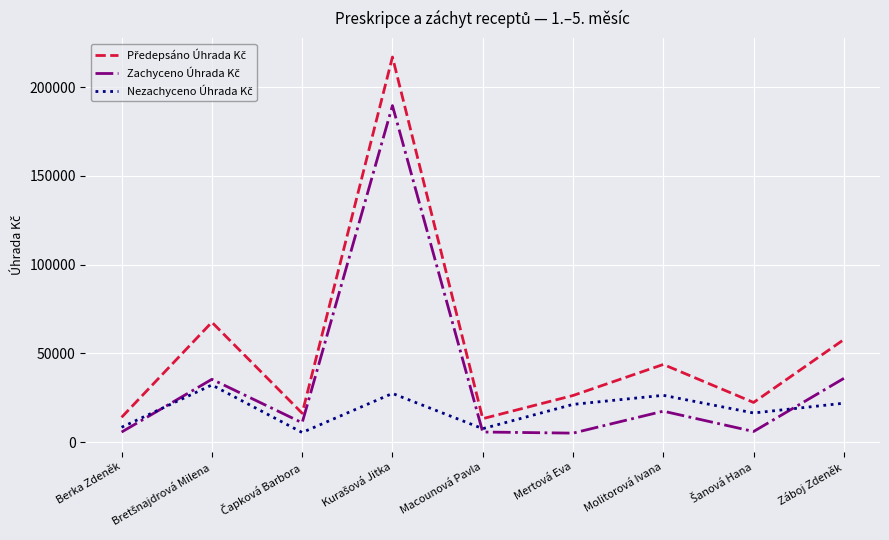

What is the total value across all series at Berka Zdeněk?

27863.0